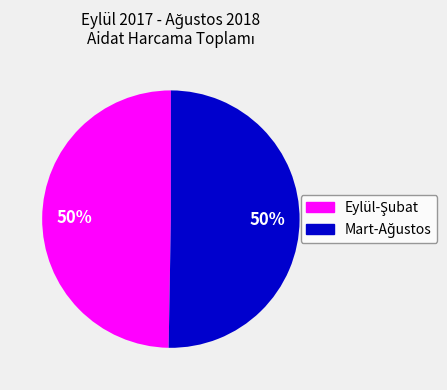

Count the number of slices in the pie.

2